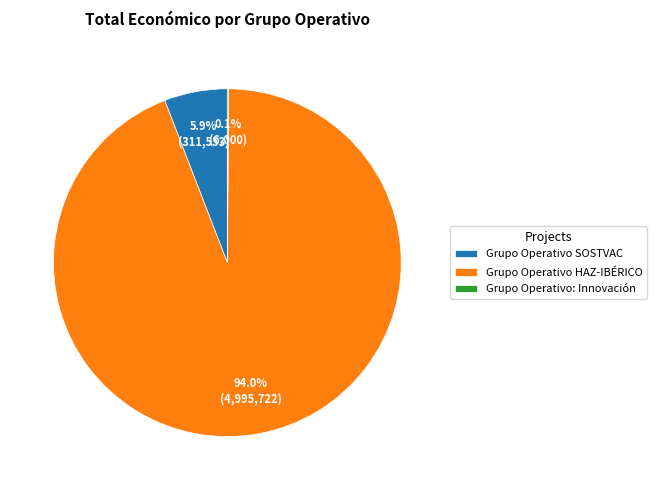

What is the majority slice?

Grupo Operativo HAZ-IBÉRICO